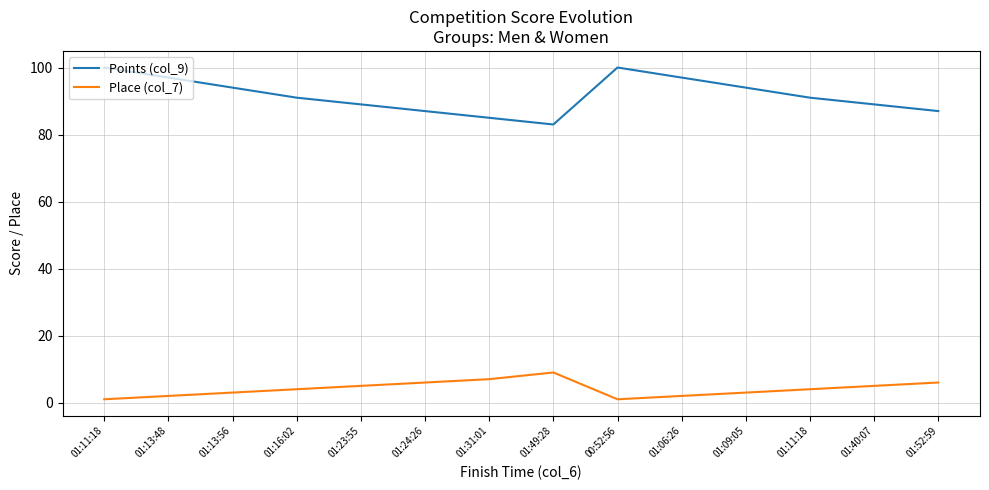

How many lines are shown in the chart?

2